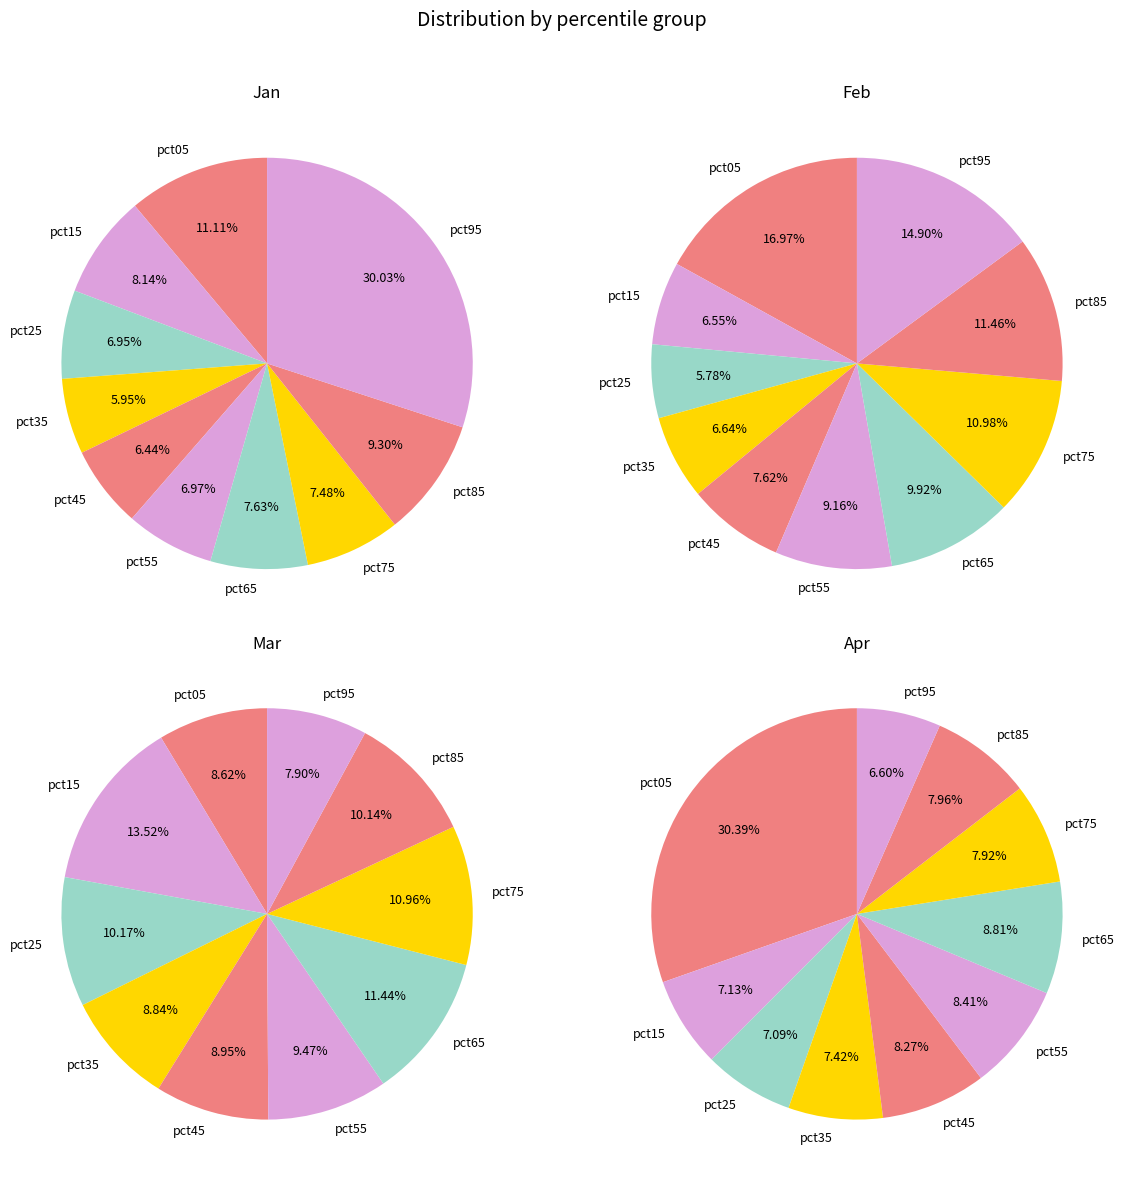

Is there a majority slice in this chart?

No